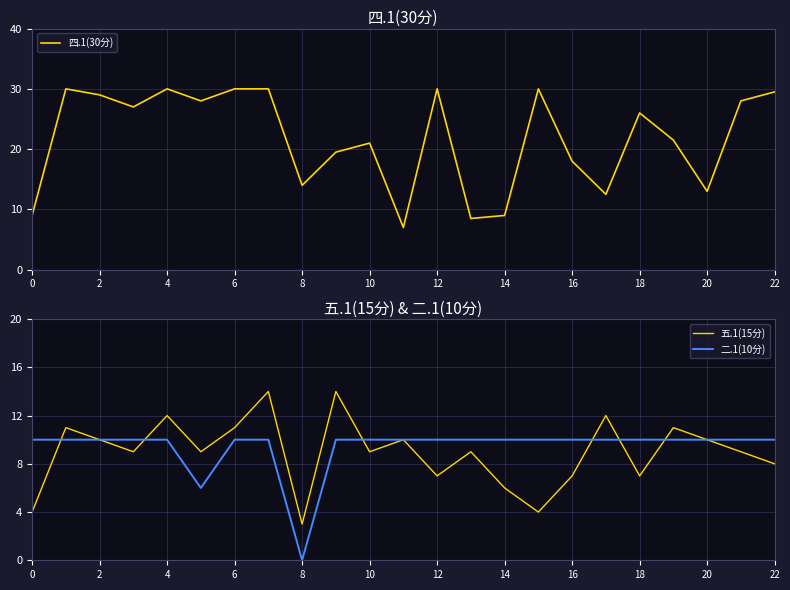

The value of 二.1(10分) at 18 is 2. True or false?

False